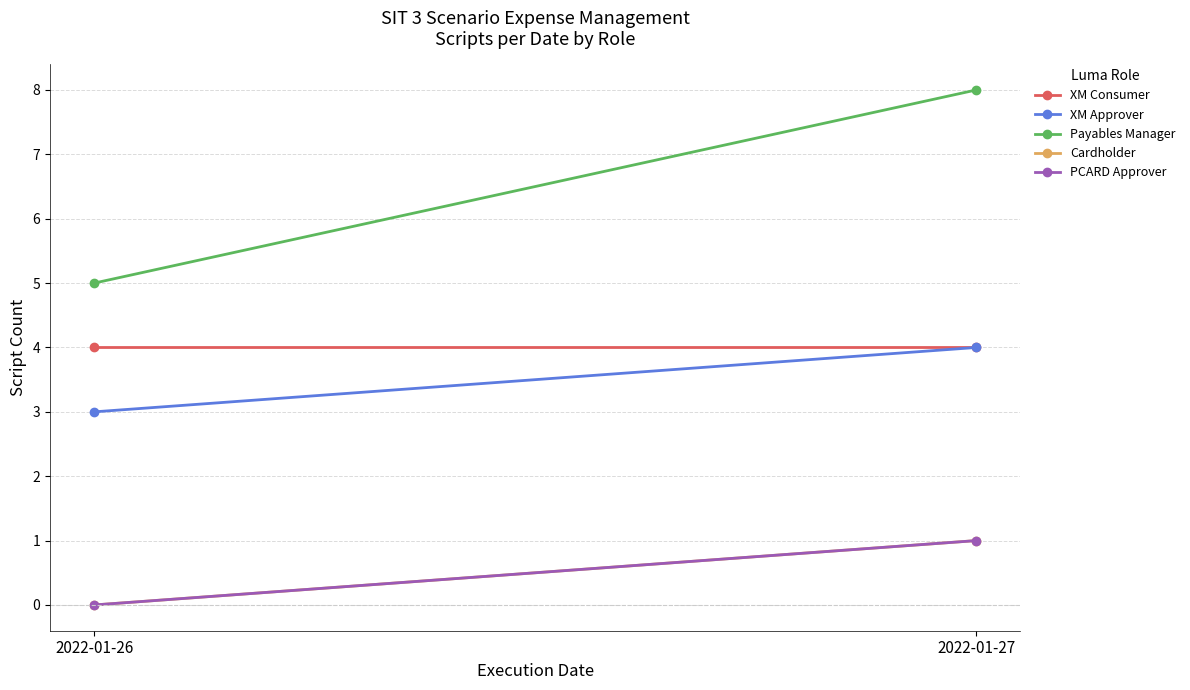

How many distinct data groups are displayed?

5